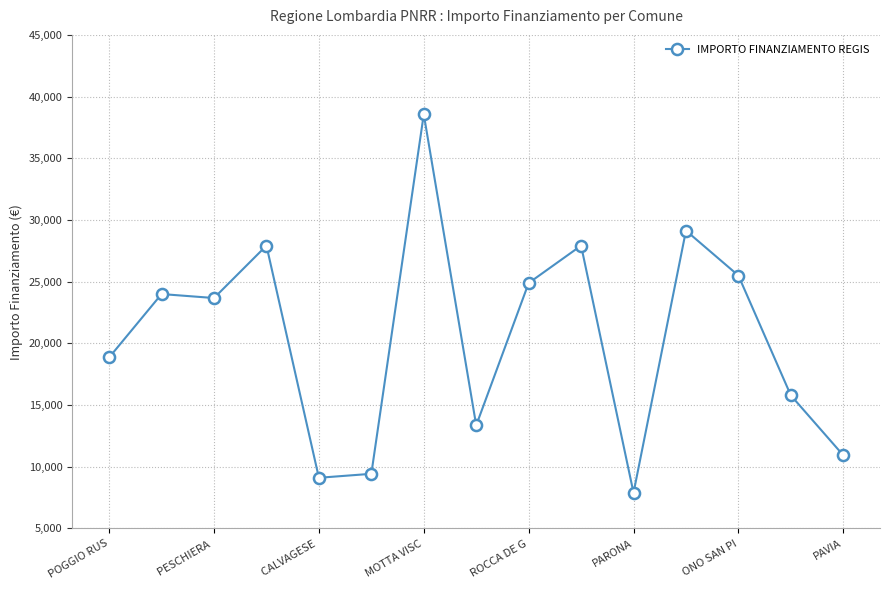

What is the average value?

20462